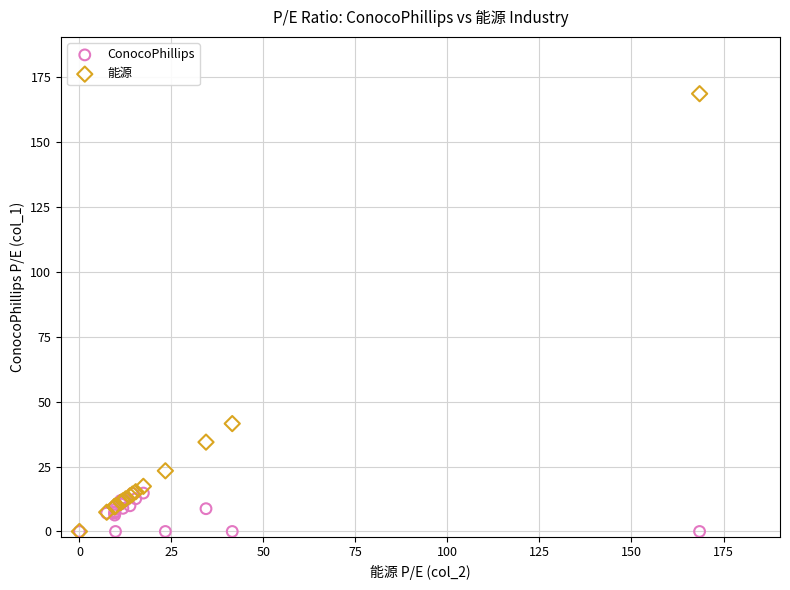

Across all series, what Y value is closest to 84?

41.5